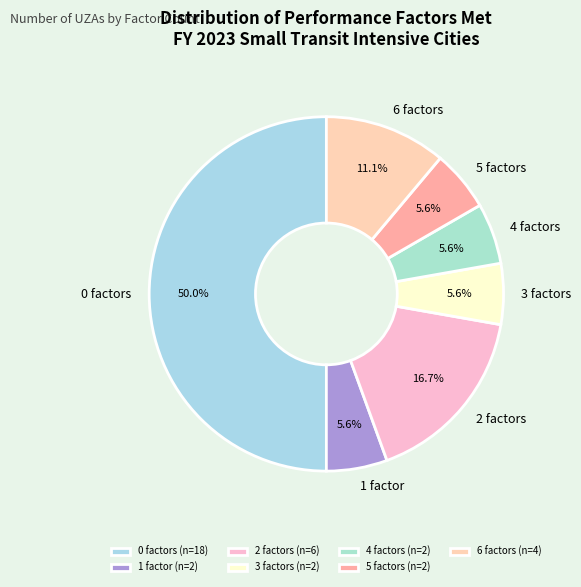

The 4 factors slice represents 15% of the pie. True or false?

False